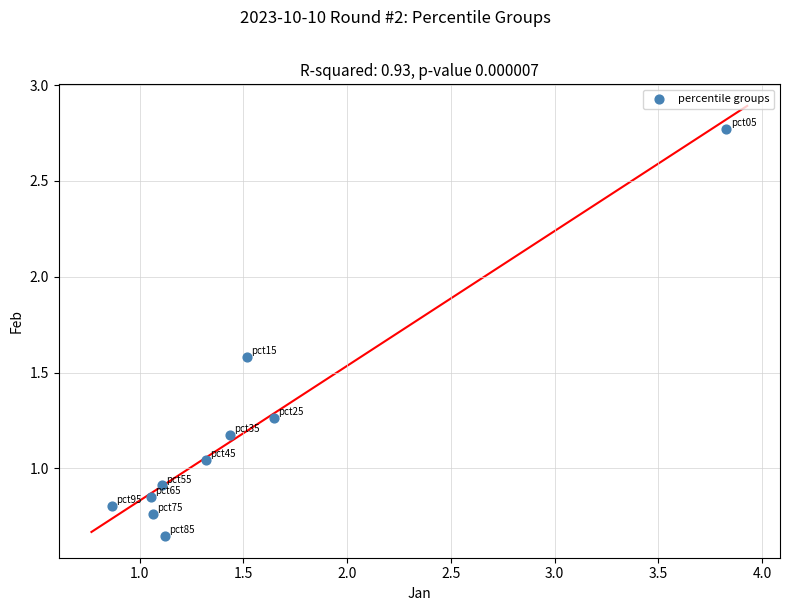

What is the average X value?

1.5